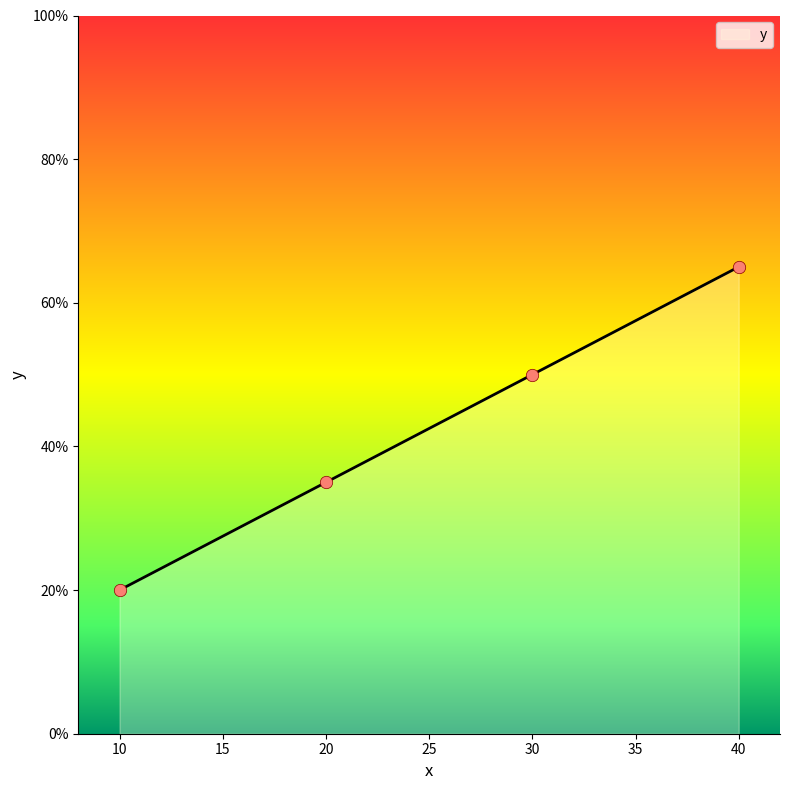

What is the ratio of the value at 10 to the value at 30?

0.4